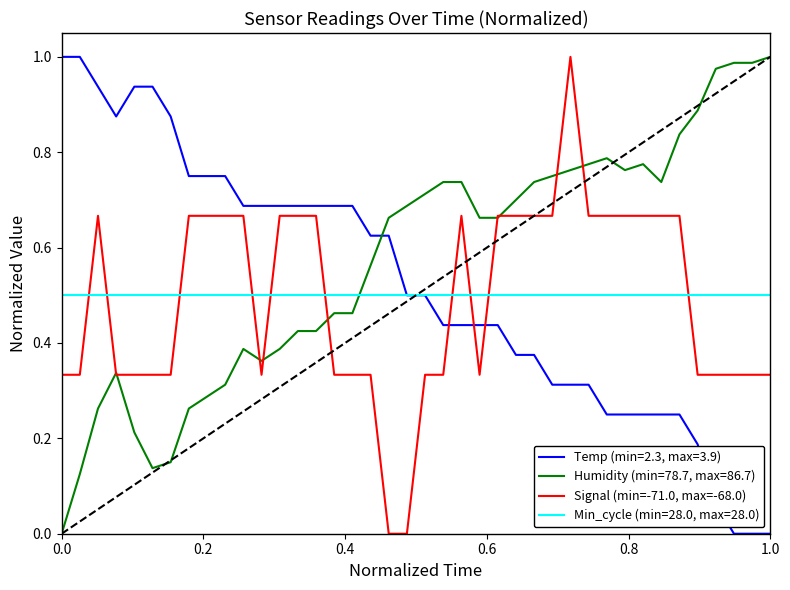

Which series has the largest total across all categories?

Humidity (min=78.7, max=86.7)